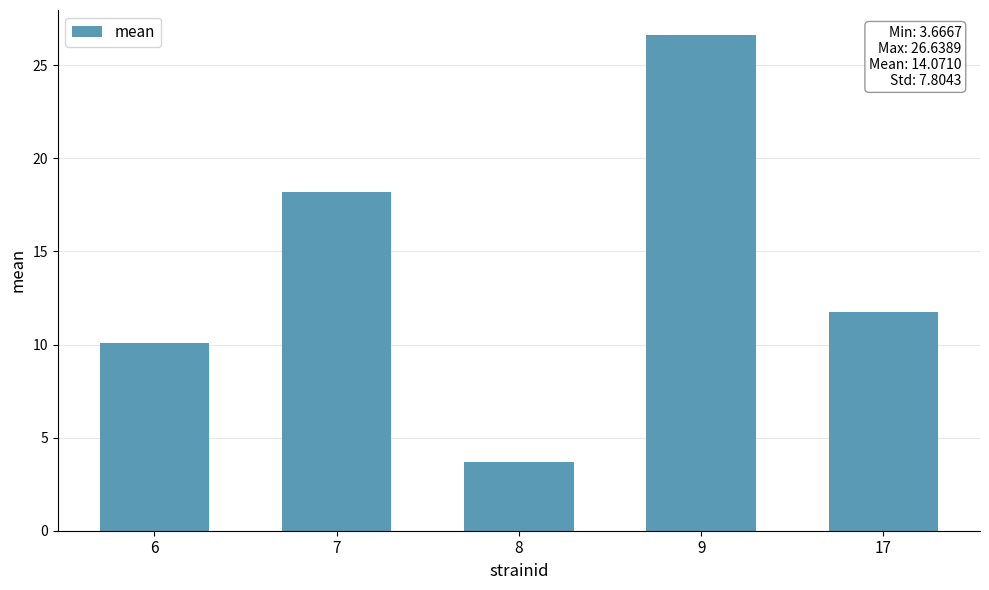

Which has a higher value, 17 or 7?

7